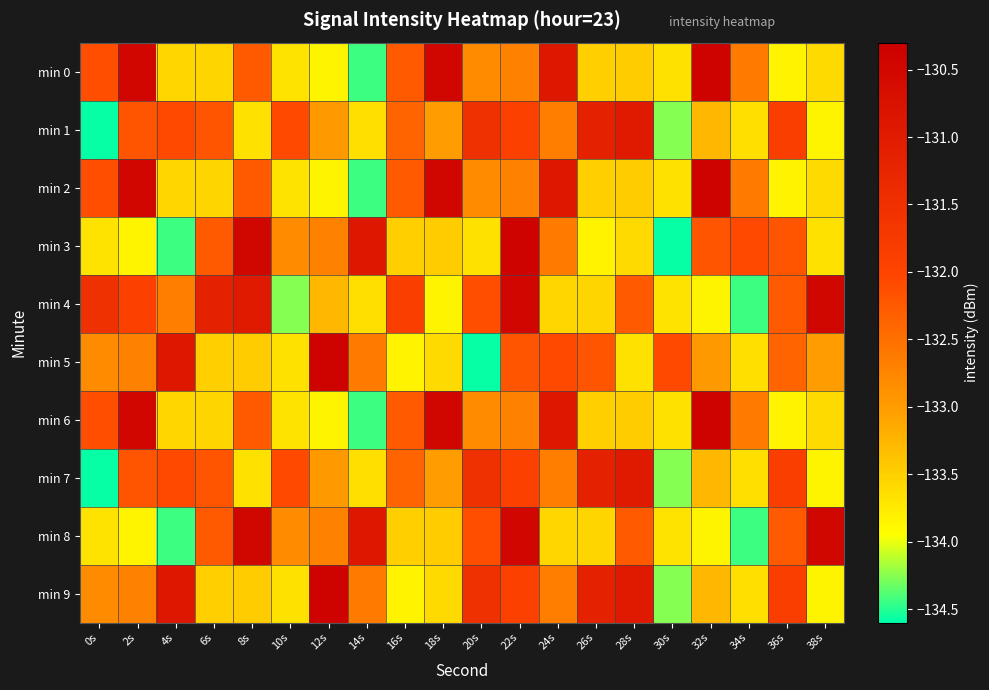

Between 10s and 22s, which series saw the biggest shift?

min 4